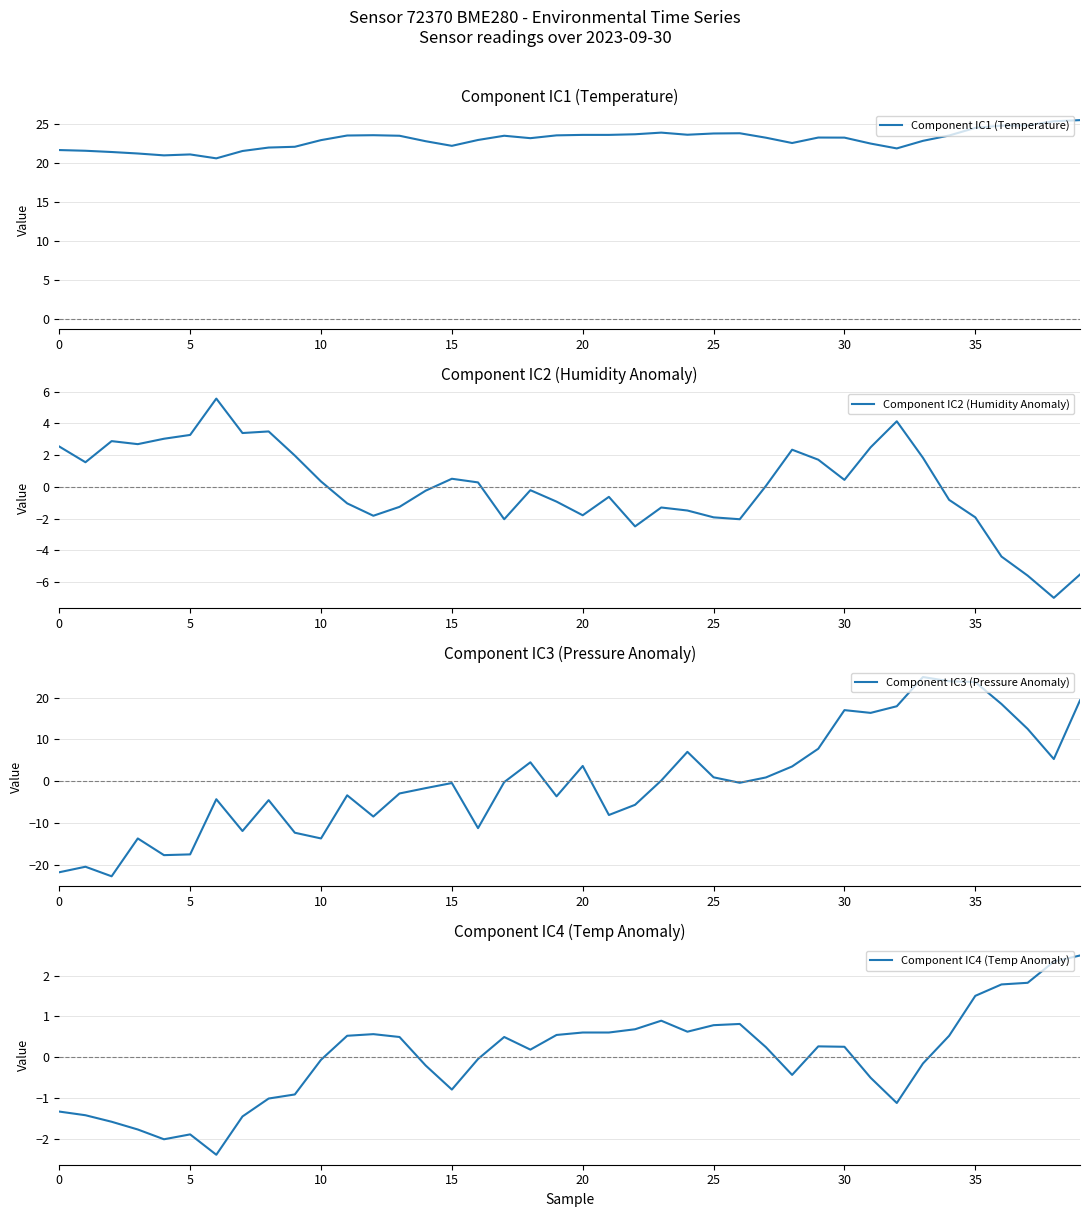

How many categories are shown in the chart?

40